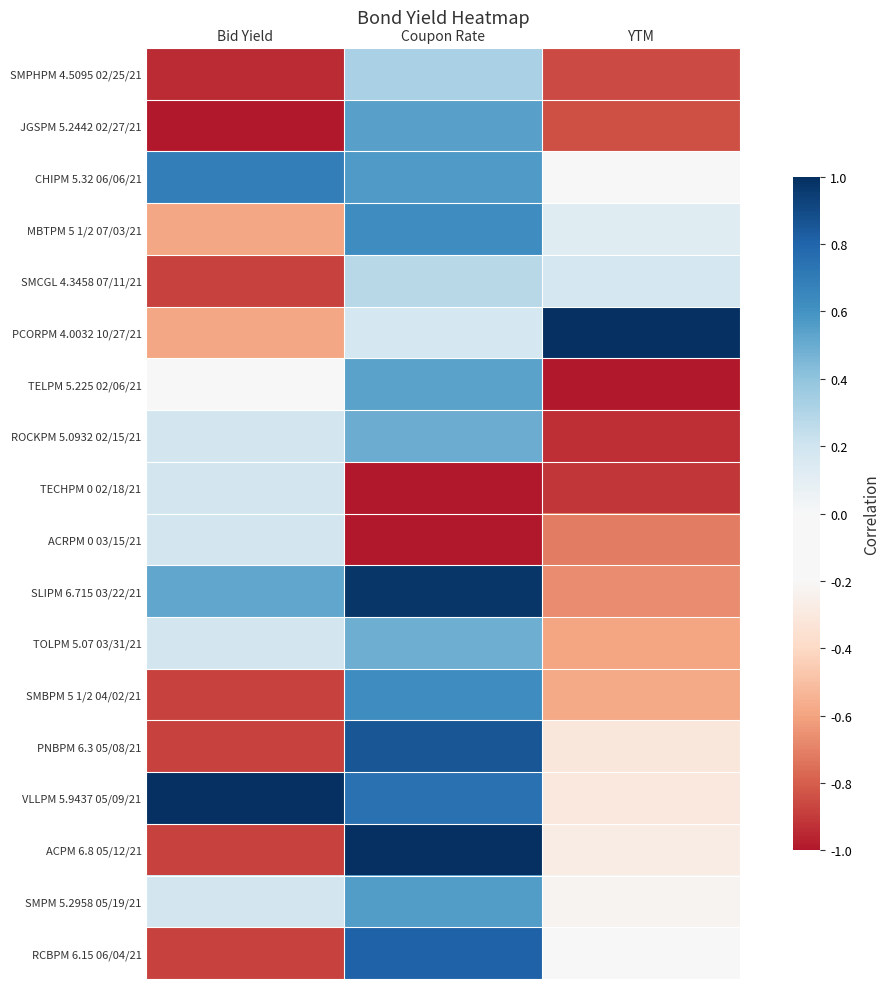

Rank the series by their maximum value, from lowest to highest.

TECHPM 0 02/18/21, ACRPM 0 03/15/21, SMCGL 4.3458 07/11/21, SMPHPM 4.5095 02/25/21, TOLPM 5.07 03/31/21, ROCKPM 5.0932 02/15/21, TELPM 5.225 02/06/21, JGSPM 5.2442 02/27/21, SMPM 5.2958 05/19/21, MBTPM 5 1/2 07/03/21, SMBPM 5 1/2 04/02/21, CHIPM 5.32 06/06/21, RCBPM 6.15 06/04/21, PNBPM 6.3 05/08/21, SLIPM 6.715 03/22/21, PCORPM 4.0032 10/27/21, VLLPM 5.9437 05/09/21, ACPM 6.8 05/12/21